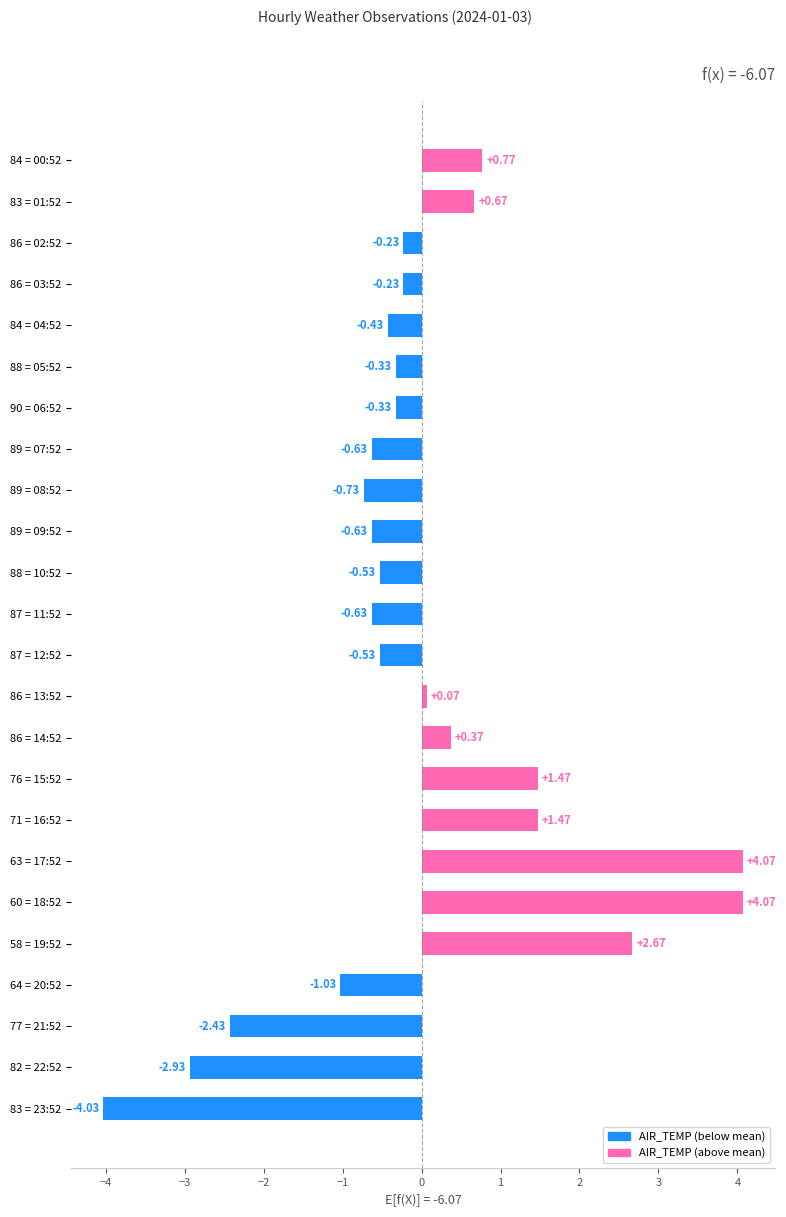

What is the difference between the maximum and minimum values?

8.1